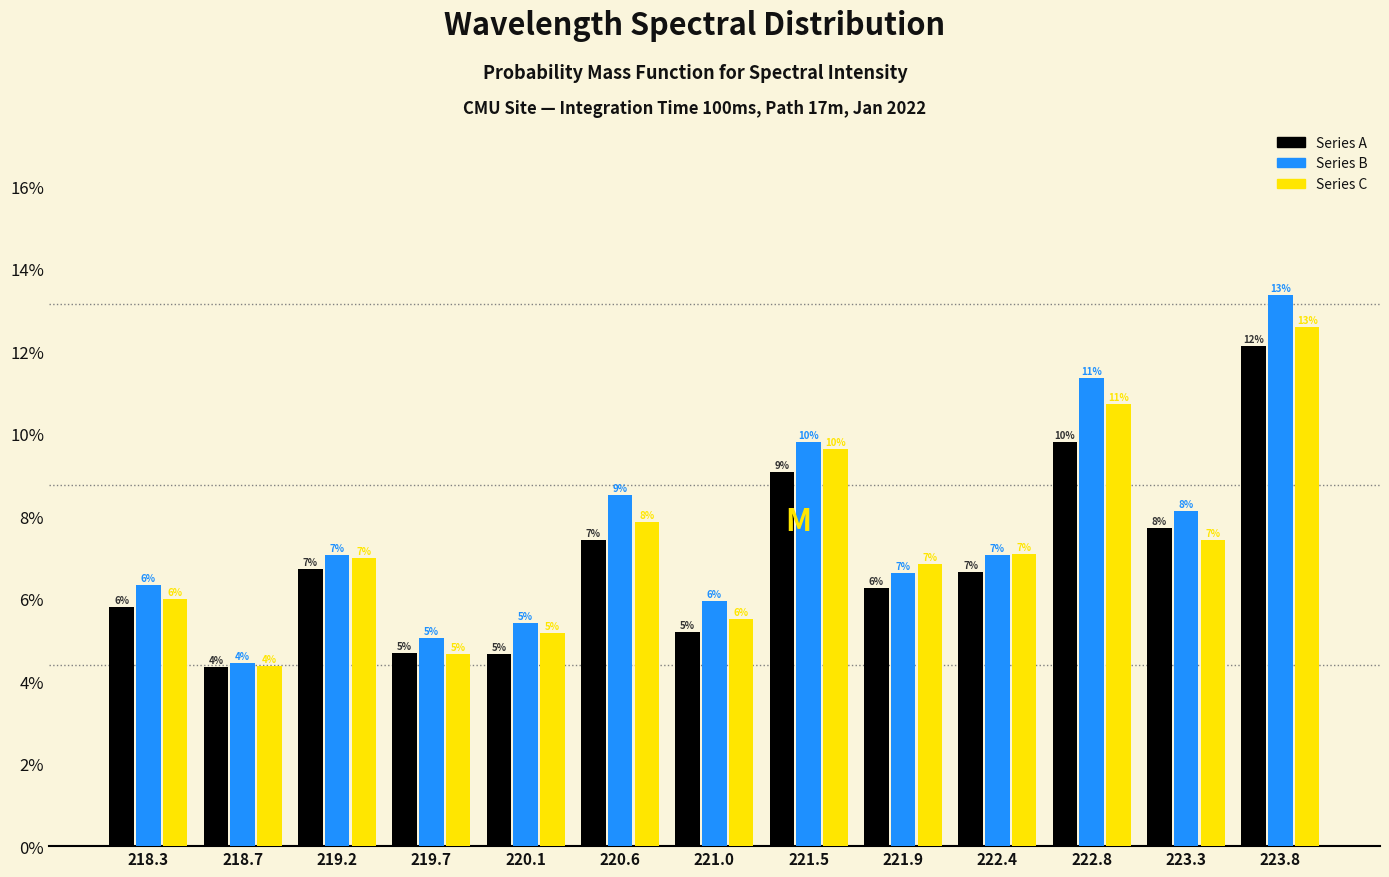

What are all the series names shown in the legend?

Series A, Series B, Series C